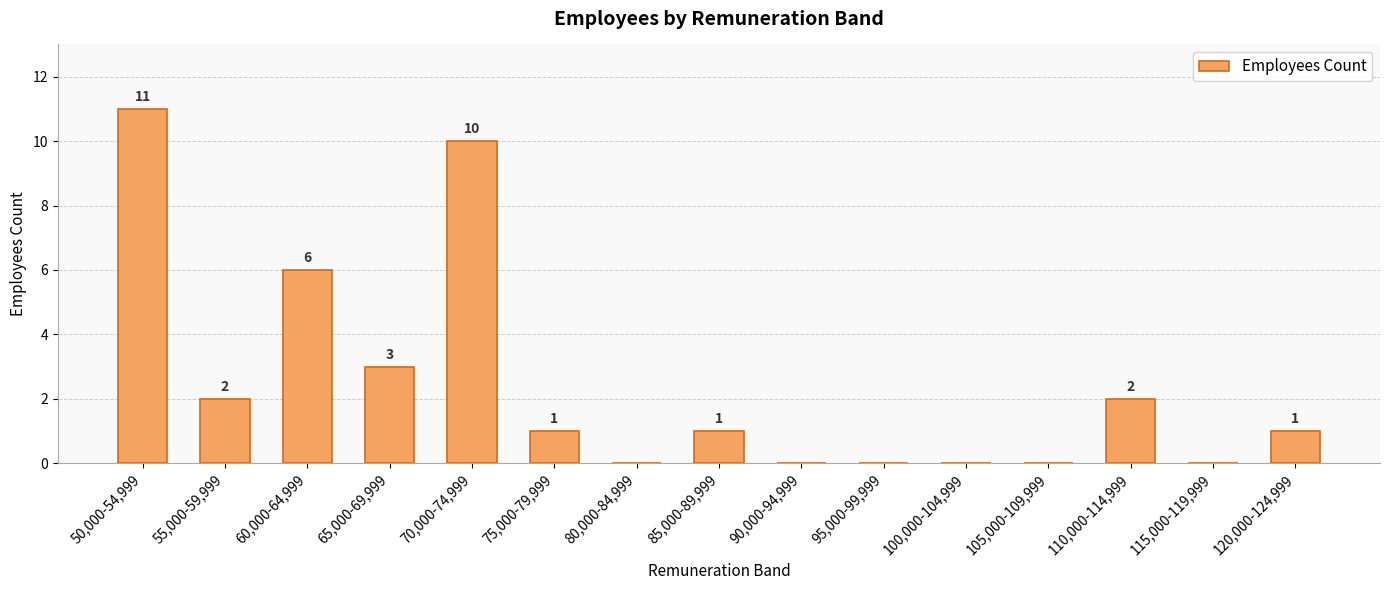

How many series are shown in this chart?

1